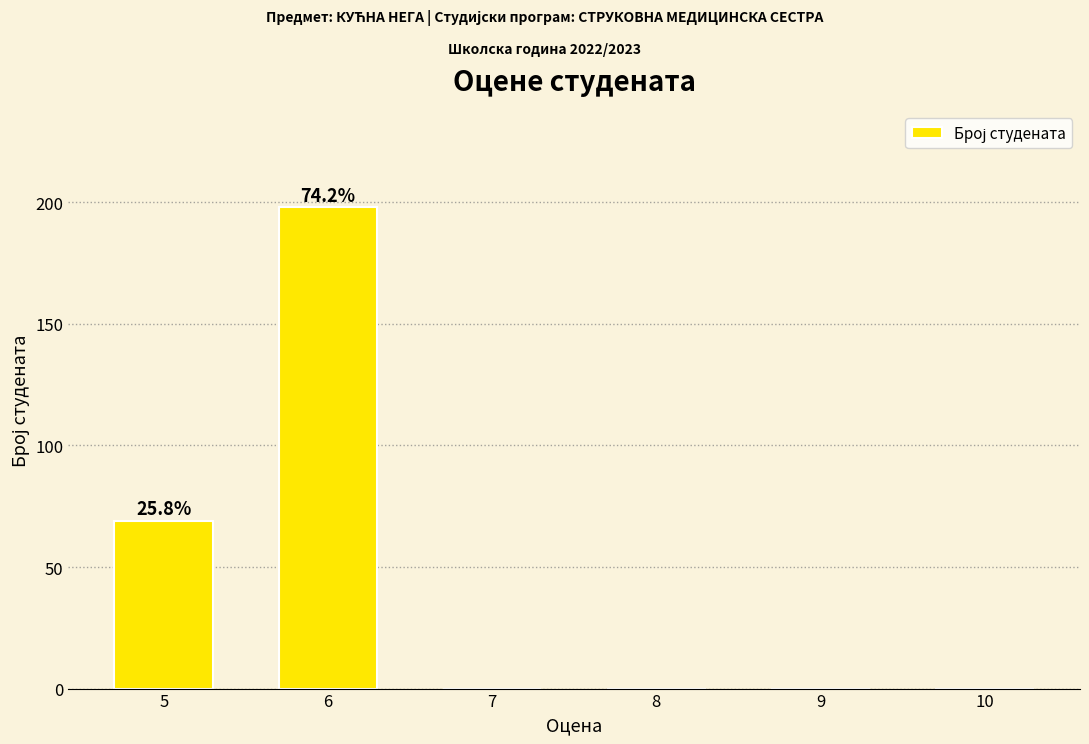

Where is the data nearest to the value 99?

5